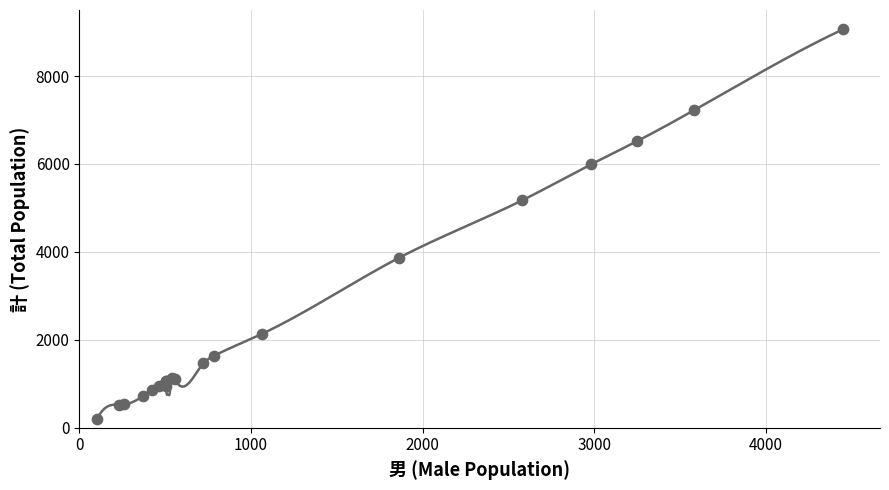

What Y value in the scatter plot is closest to 4630?

5175